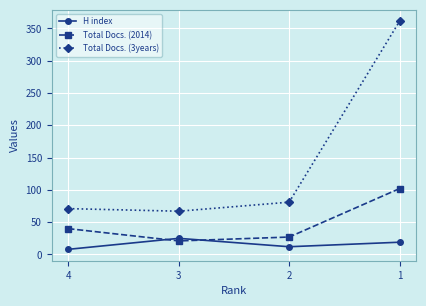

Is this an area chart (filled region under the line)?

No